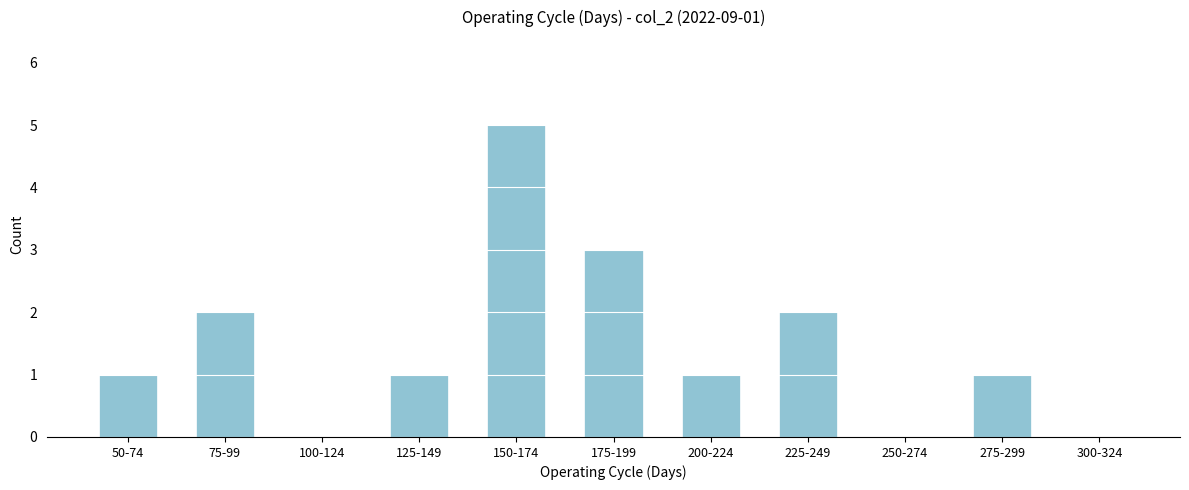

Reading left to right, extract all data points from this chart.

50-74=1	75-99=2	100-124=0	125-149=1	150-174=5	175-199=3	200-224=1	225-249=2	250-274=0	275-299=1	300-324=0